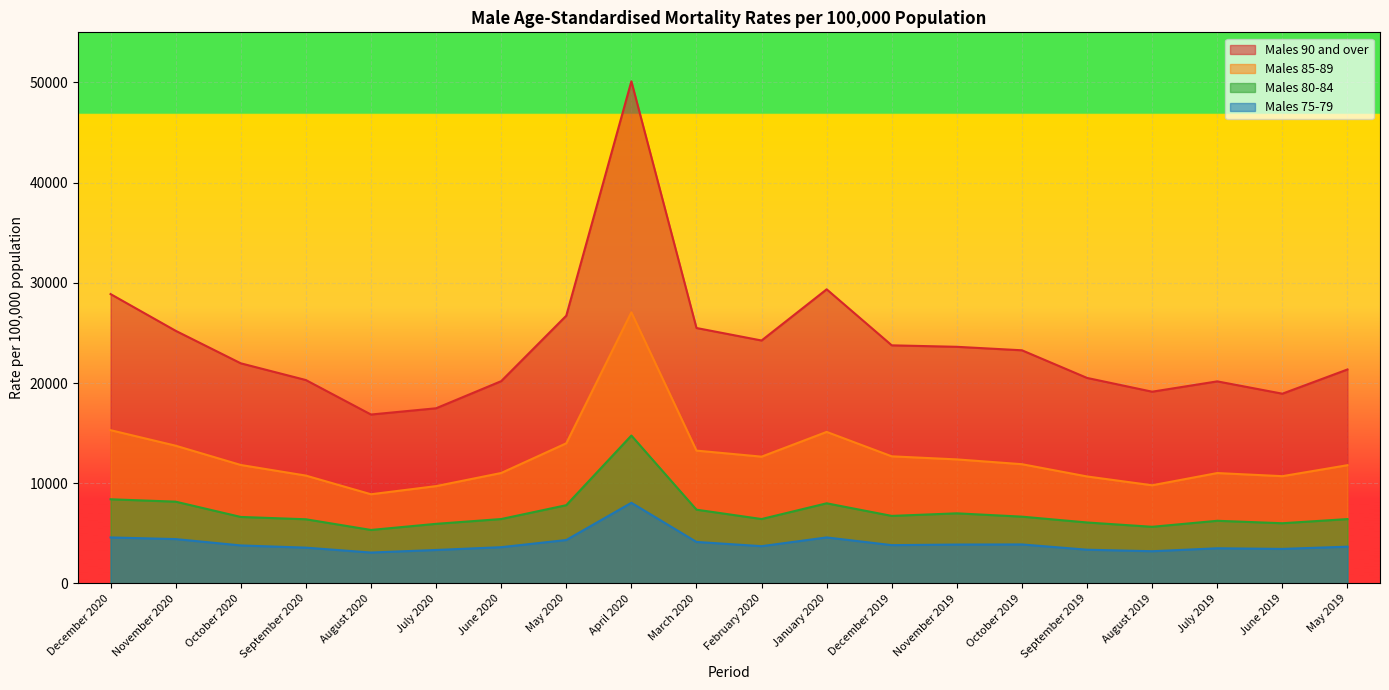

What position from the right is December 2020?

20